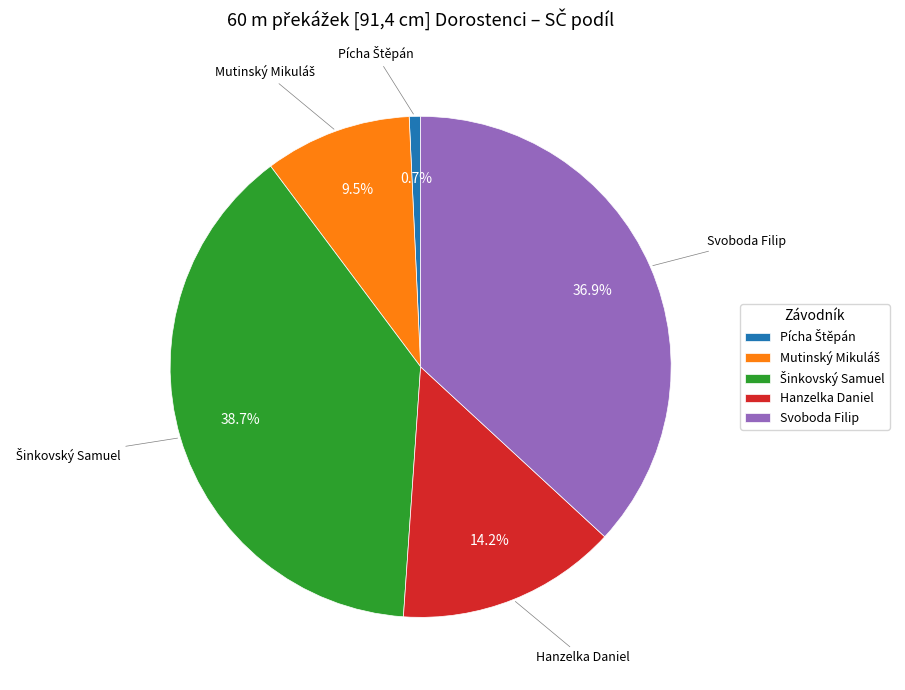

To the nearest percent, what is the average slice percentage?

20%